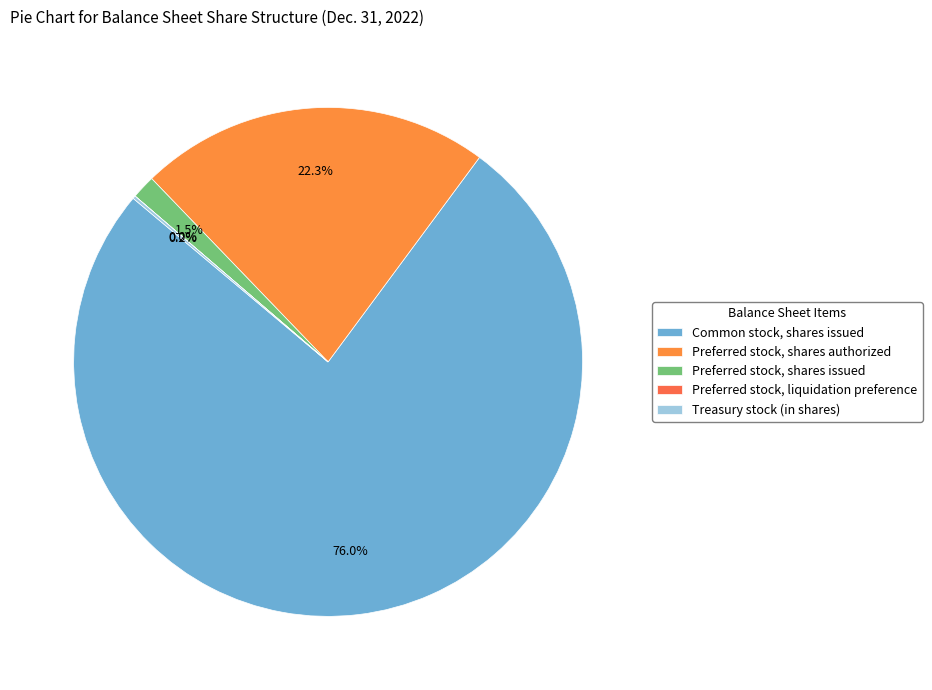

How many segments does this pie chart have?

5